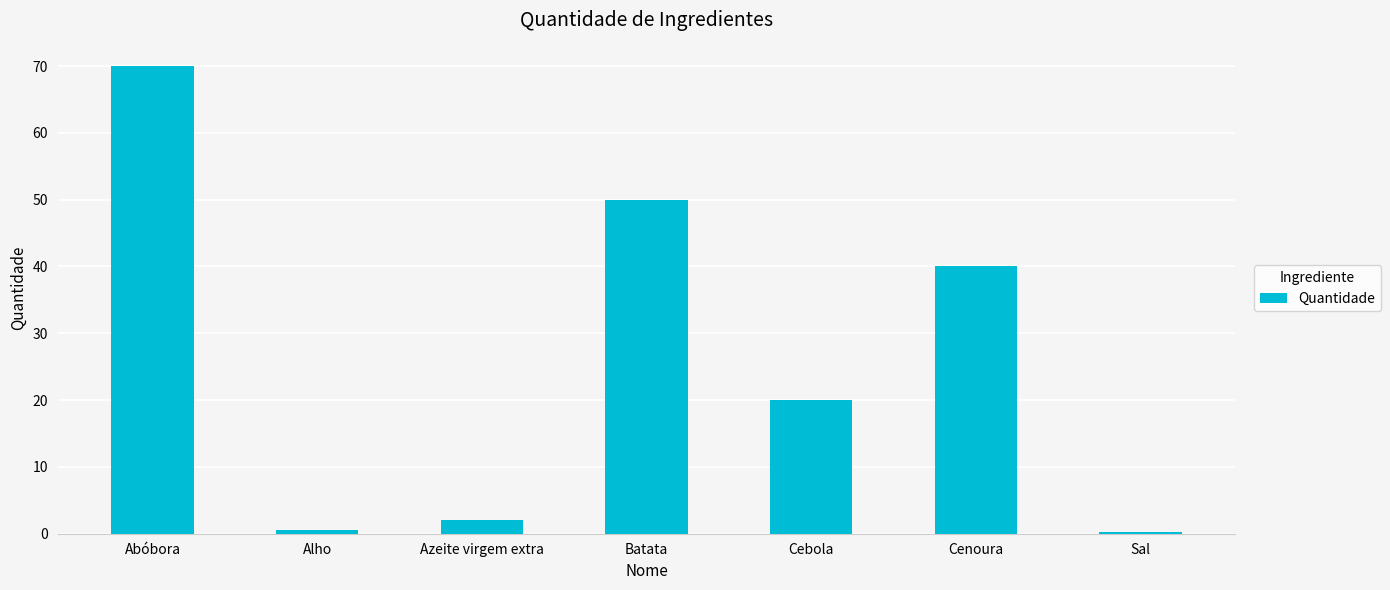

Approximately how many times larger is the value at Abóbora compared to Azeite virgem extra?

35.0